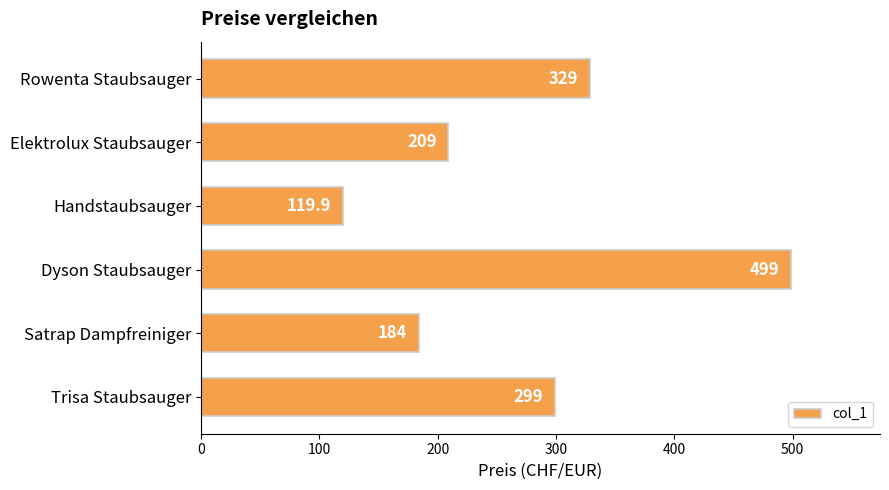

True or false: the data shows 207.7 at Handstaubsauger.

False